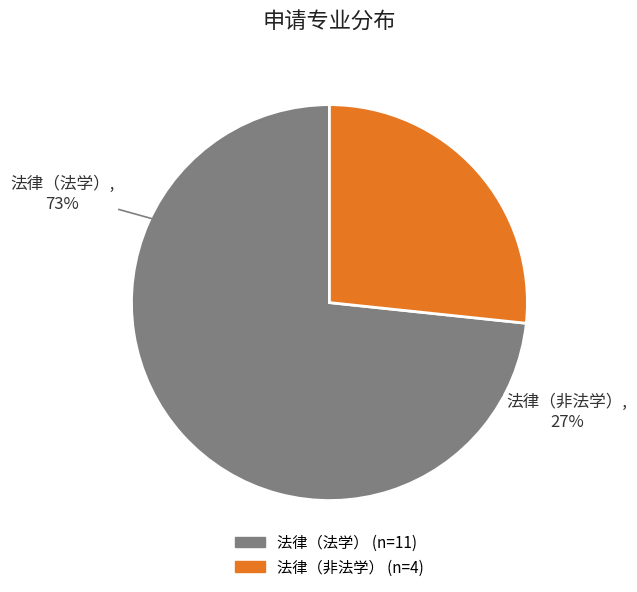

To the nearest percent, what is the difference between the 法律（法学） and 法律（非法学） slice percentages?

47%